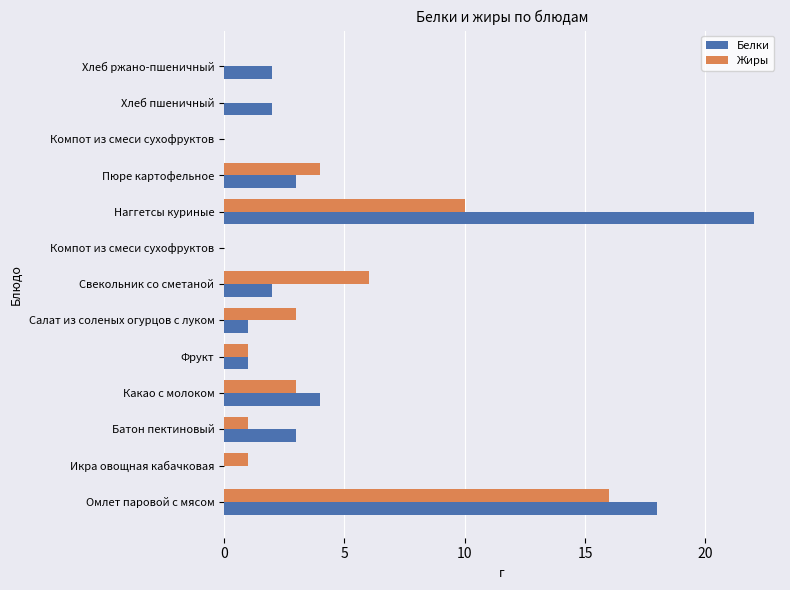

How many categories are shown in the chart?

13